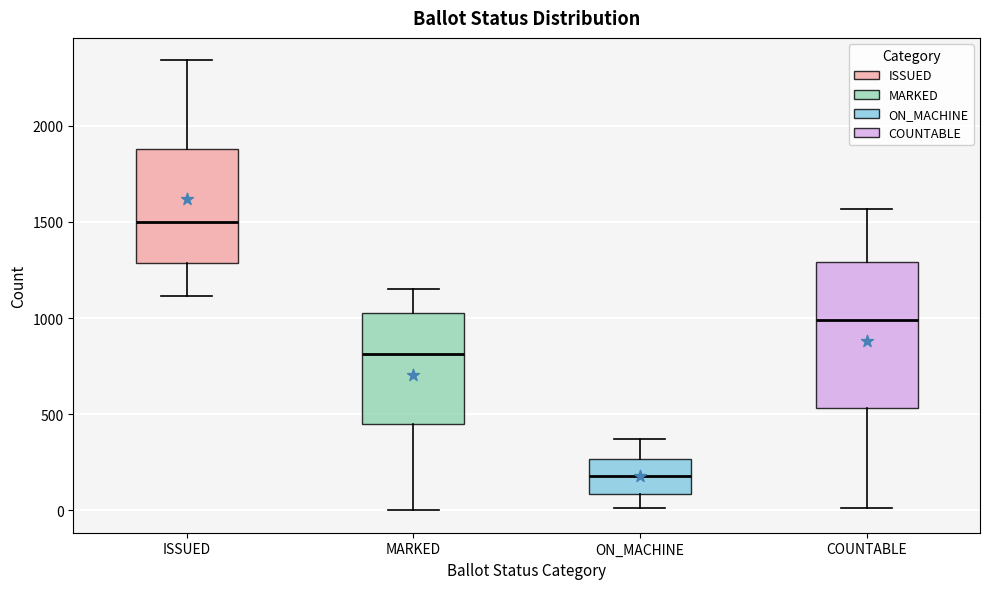

Where is the lower edge of the box for ISSUED on the y-axis? The values are not printed on the chart, so give them approximately, as read against the axis.

1300